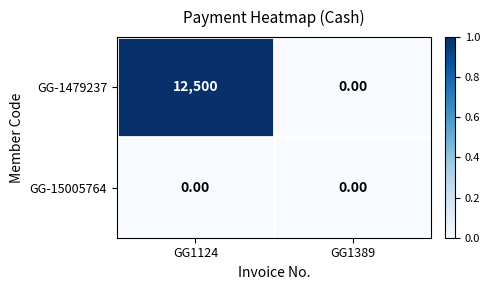

At GG1124, list the series in order from smallest to largest.

GG-15005764, GG-1479237